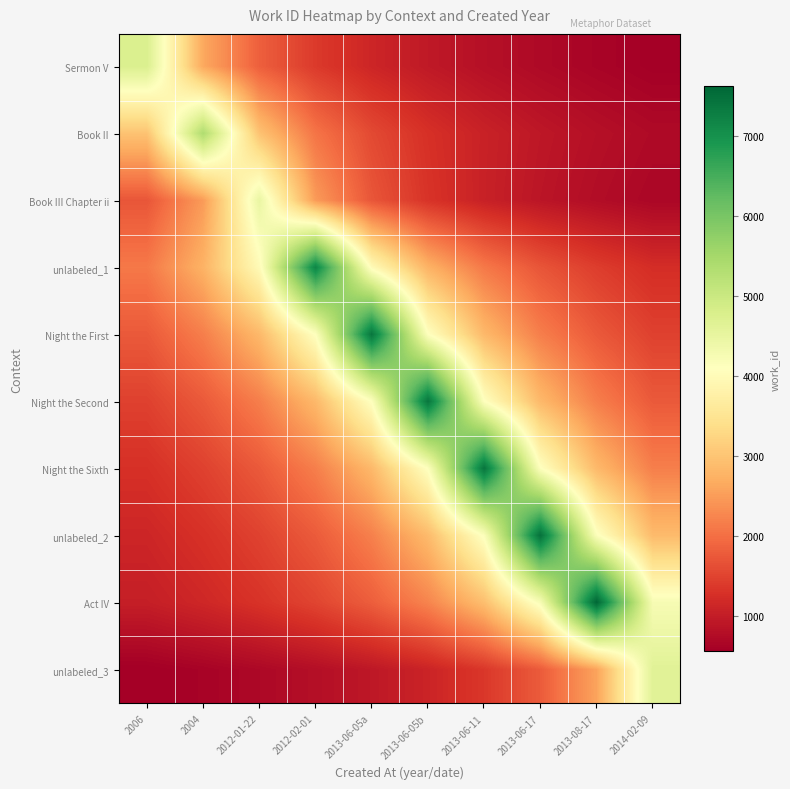

Rank the series by their maximum value, from highest to lowest.

Act IV, unlabeled_2, Night the Sixth, Night the Second, Night the First, unlabeled_1, Book II, Sermon V, unlabeled_3, Book III Chapter ii